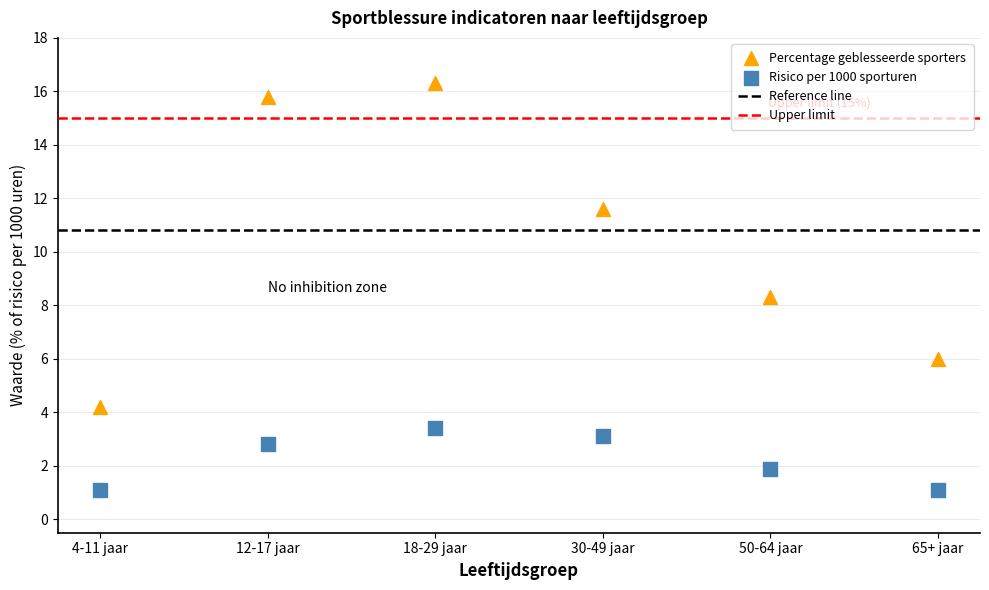

Across all series, what Y value is closest to 8?

8.3